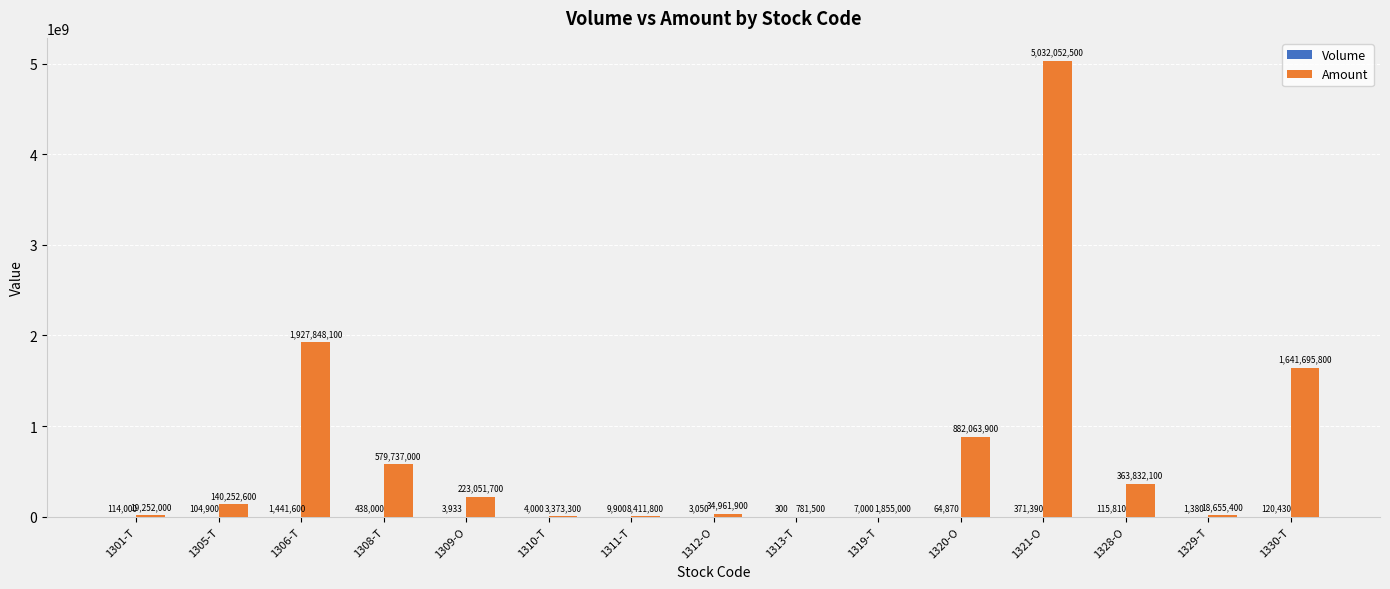

How many groups of bars are there?

15